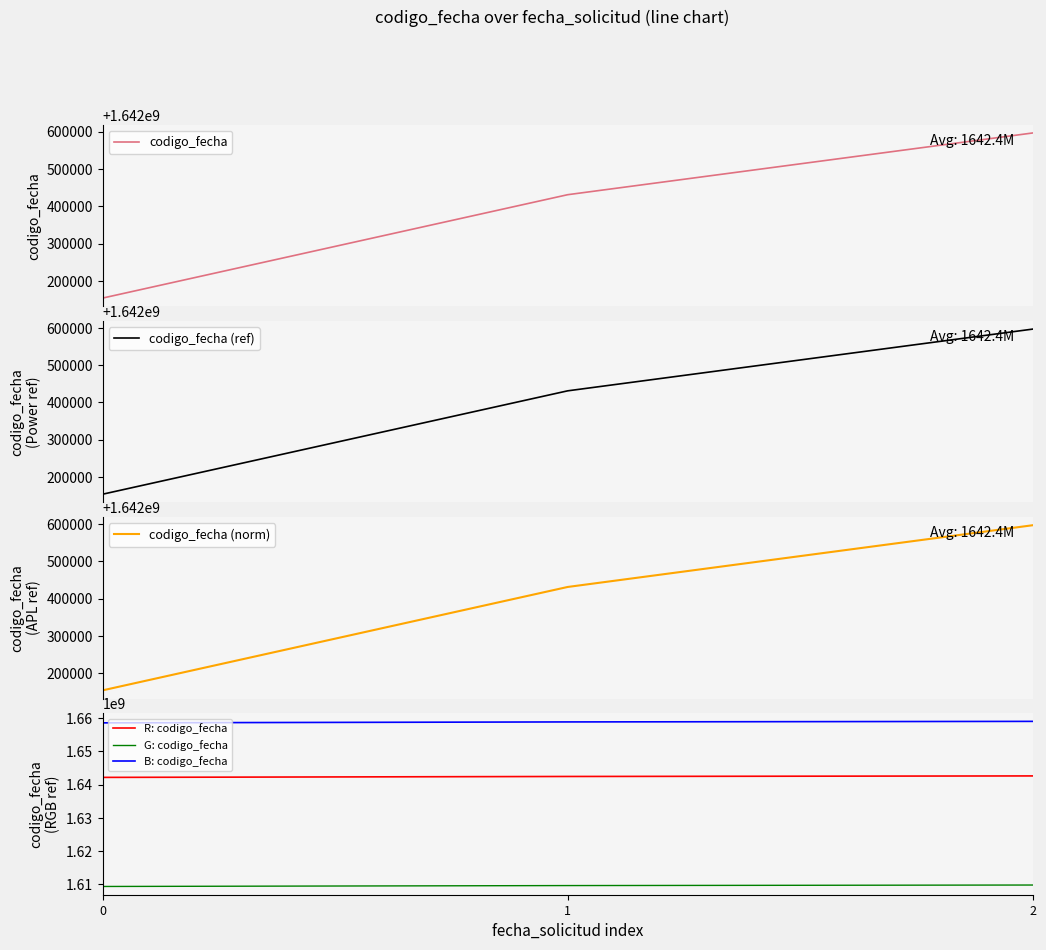

What is the value of the G: codigo_fecha point at the 2nd from the left?

1609582358.4